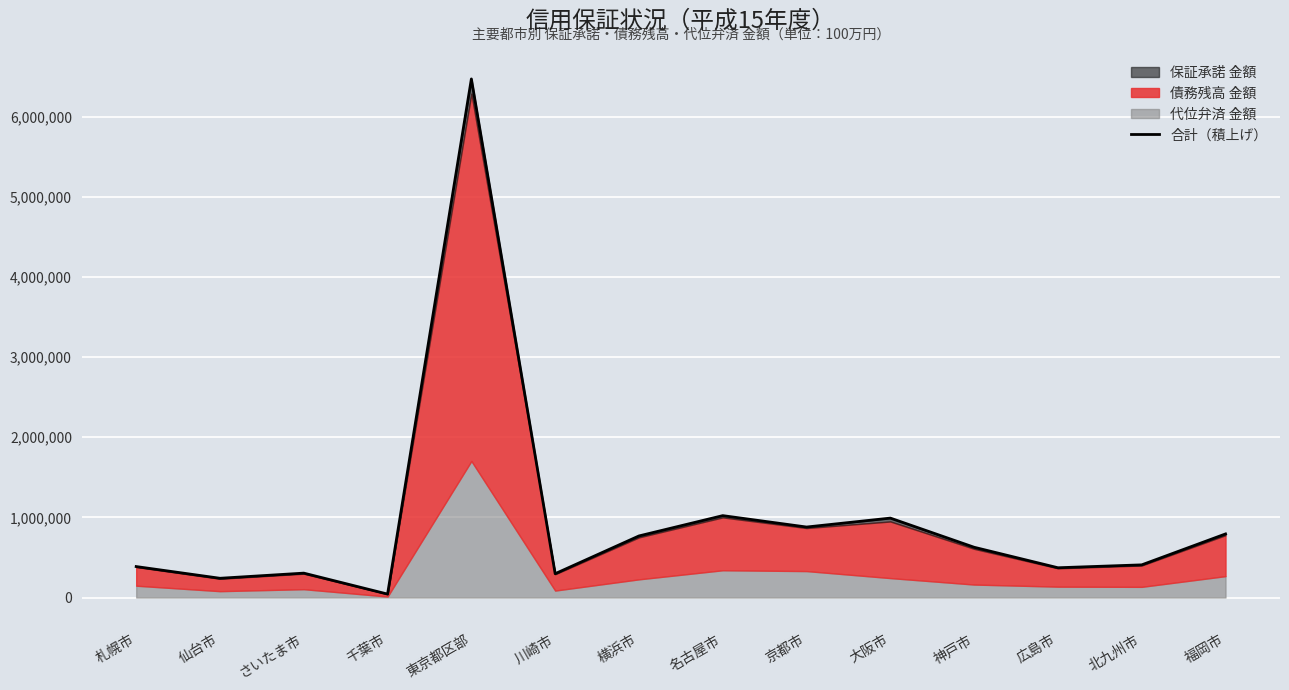

What is the difference between the maximum and minimum values?

6427380